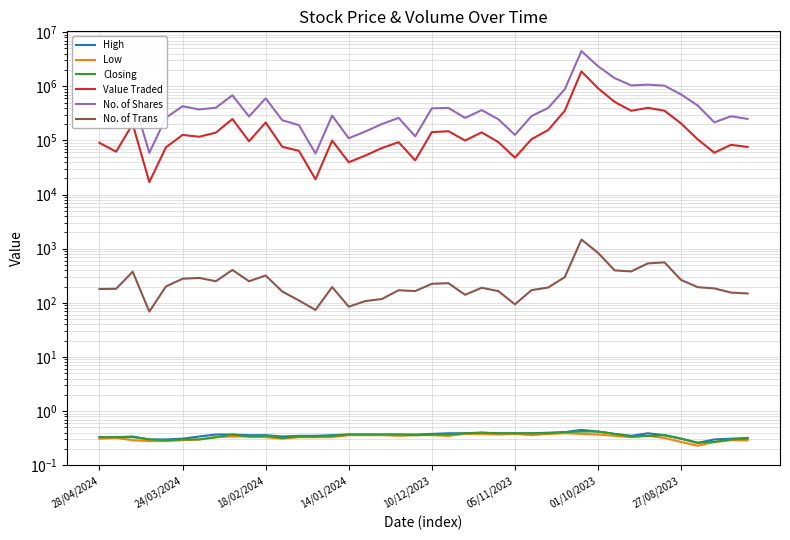

The No. of Shares series shows 600478.0 at 18/02/2024. True or false?

True